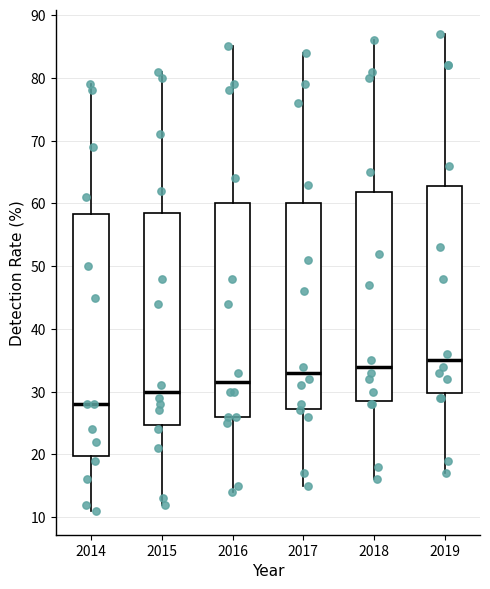

Reading left to right, transcribe this box plot: for each box, give where its median line is, the range the box spans, and where its two whiskers end, as read against the y-axis. The values are not printed on the chart, so give them approximately, as read against the axis.

2014: median 28, box 20 to 58, whiskers 11 to 79
2015: median 30, box 25 to 59, whiskers 12 to 81
2016: median 32, box 26 to 60, whiskers 14 to 85
2017: median 33, box 27 to 60, whiskers 15 to 84
2018: median 34, box 29 to 62, whiskers 16 to 86
2019: median 35, box 30 to 63, whiskers 17 to 87